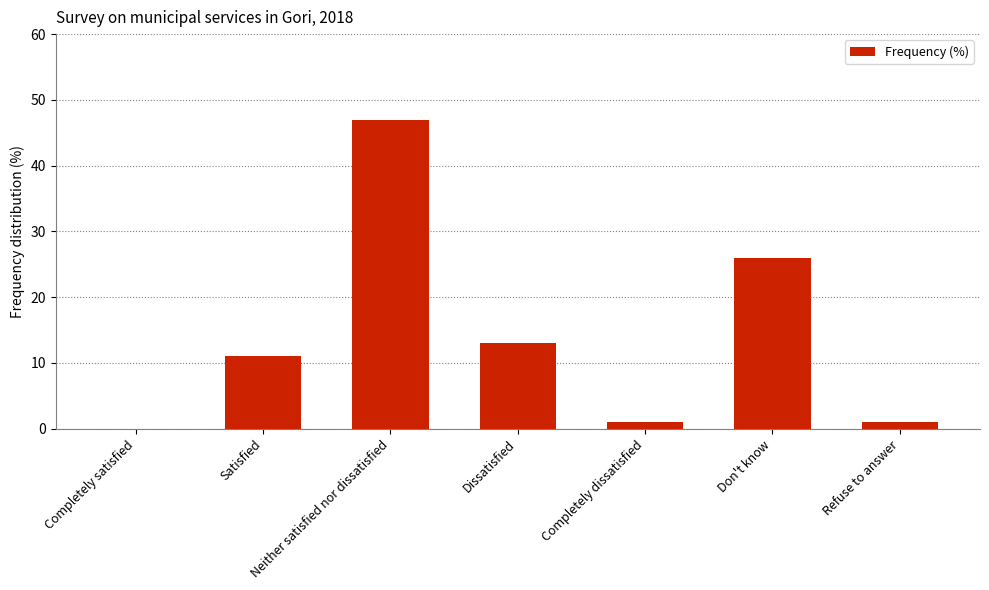

The value at Dissatisfied is 13. True or false?

True